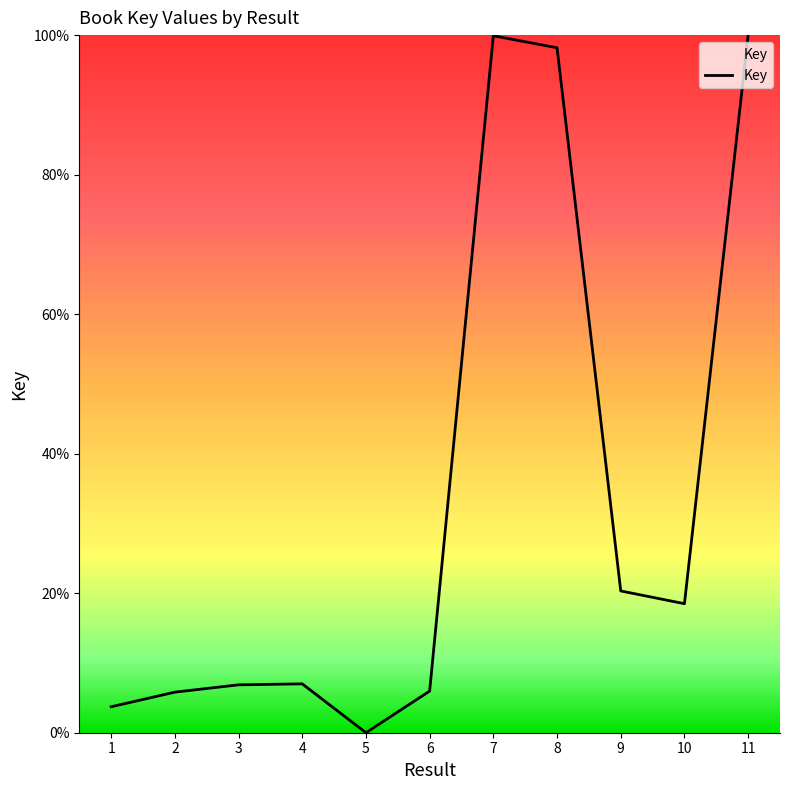

The value at 10 is 7.5. True or false?

False